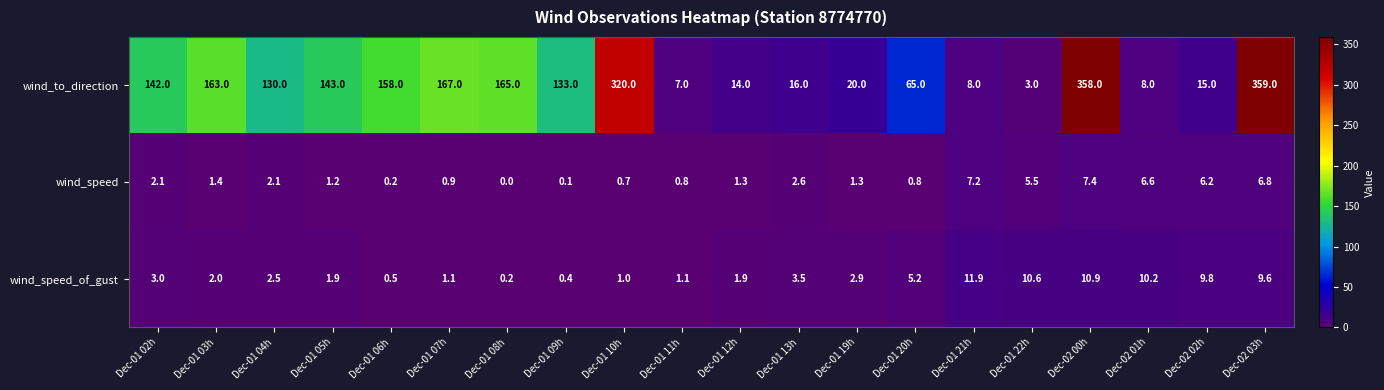

The value of wind_speed at Dec-01 10h is 0.3. True or false?

False